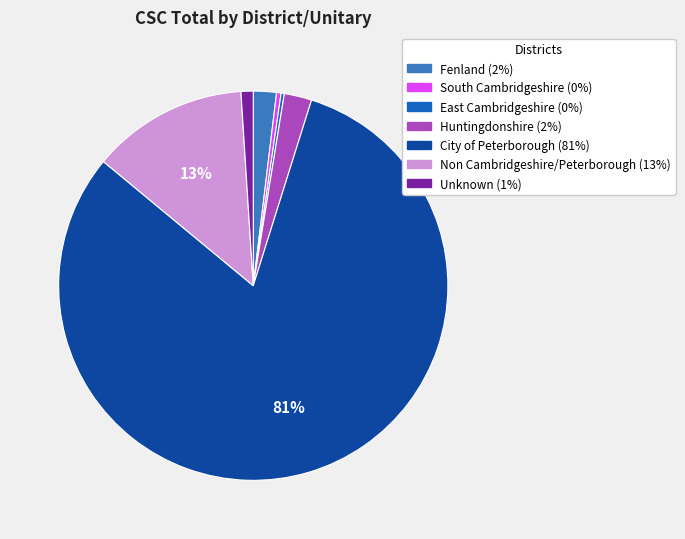

To the nearest percent, what portion does Fenland represent?

2%